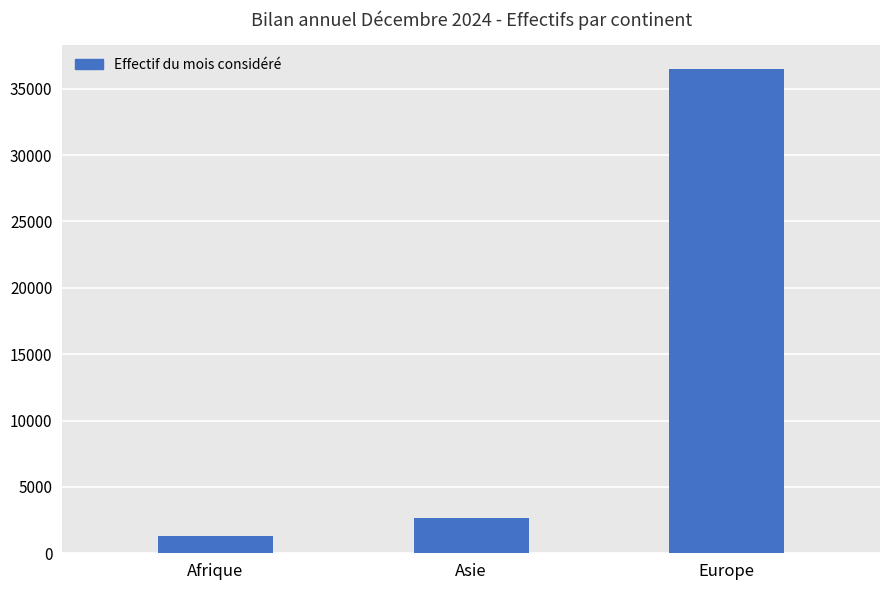

Reading right to left, list all the values displayed in this chart.

36457	2661	1287